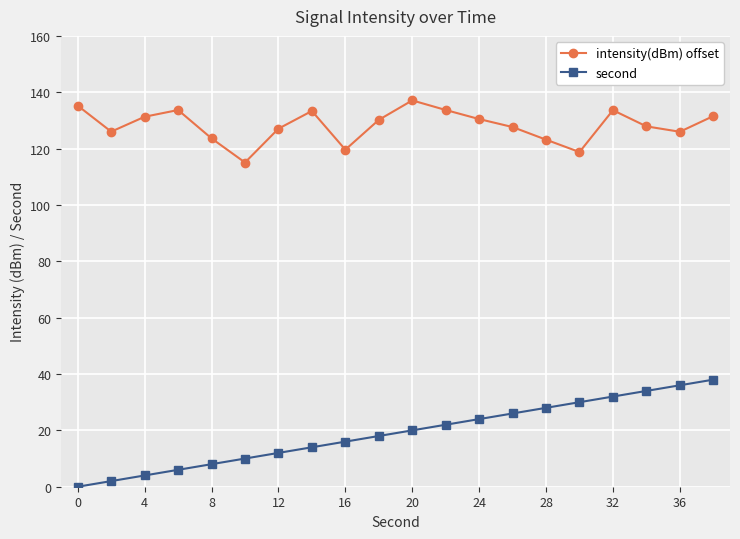

Which series has the largest range (max minus min)?

second